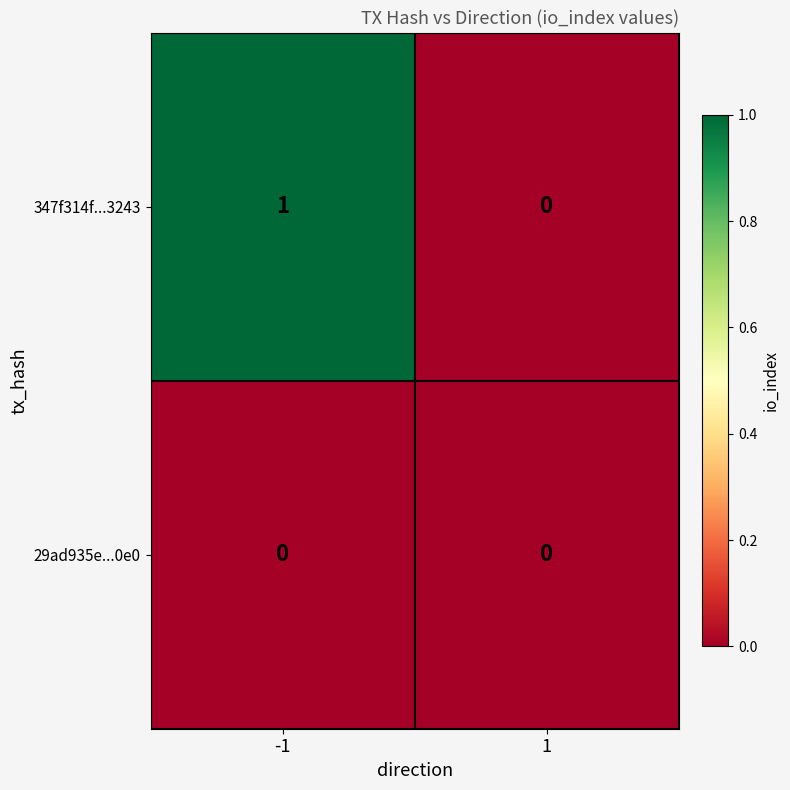

True or false: 29ad935e...0e0 has a value of 0 at 1.

True